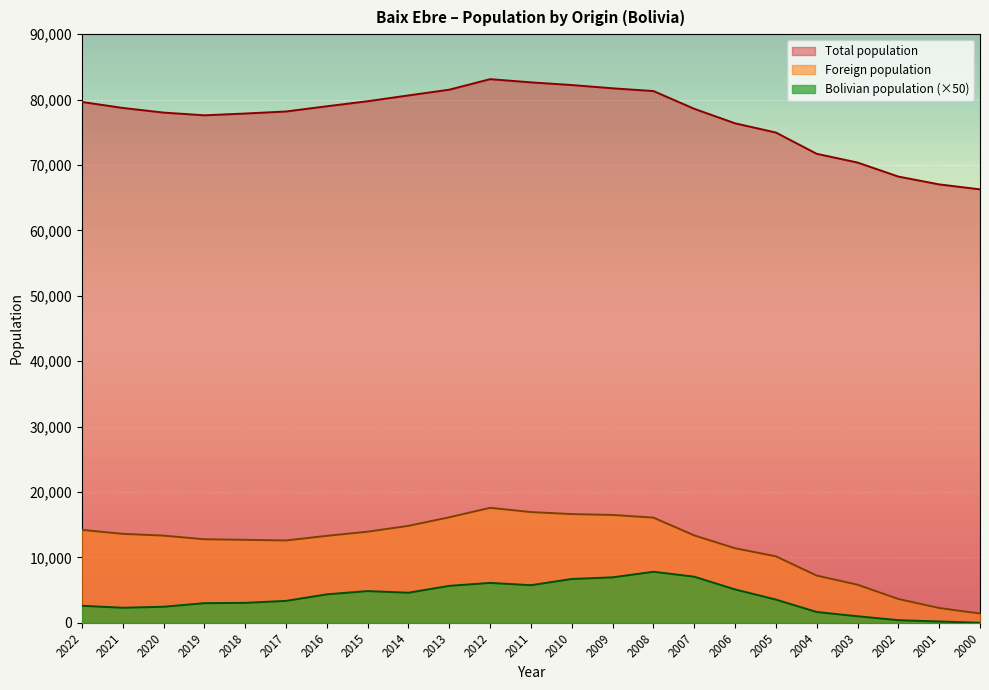

At which category is the sum across all series the highest?

2012